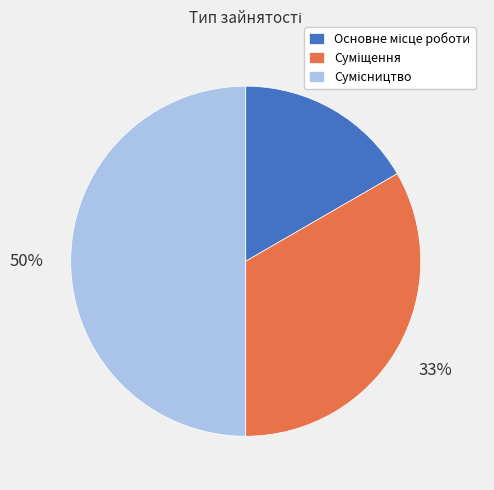

To the nearest percent, what is the average slice percentage?

33%